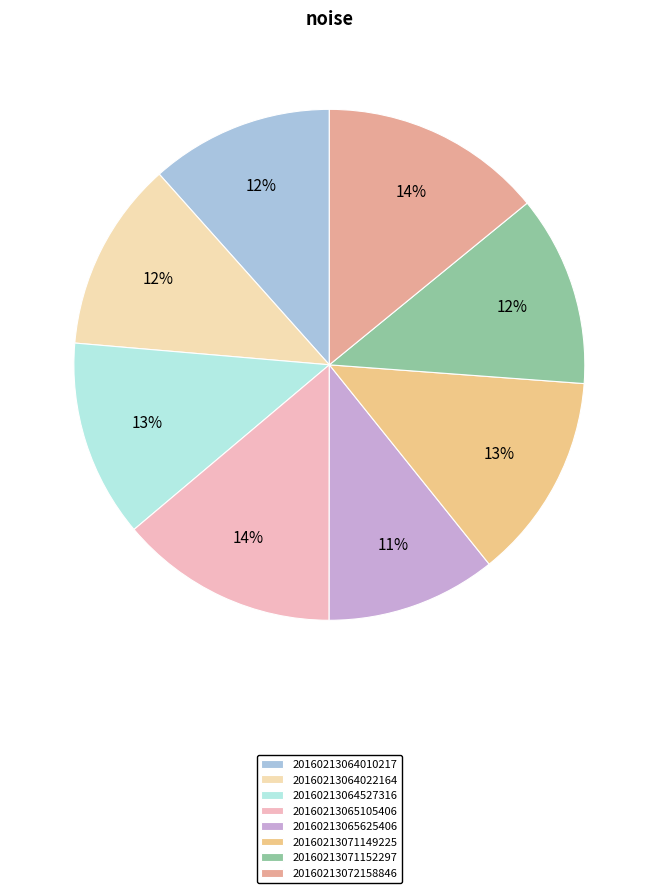

Which slice is the largest?

20160213072158846